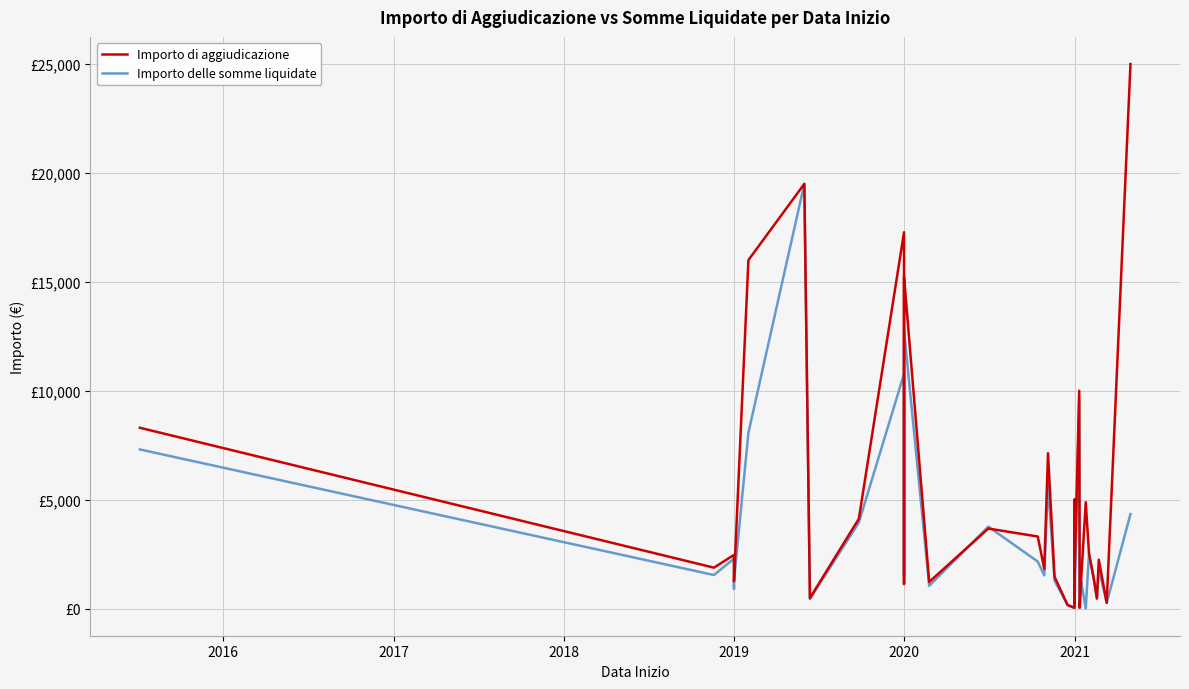

In Importo delle somme liquidate, how many points are higher than both neighbors (excluding endpoints)?

12